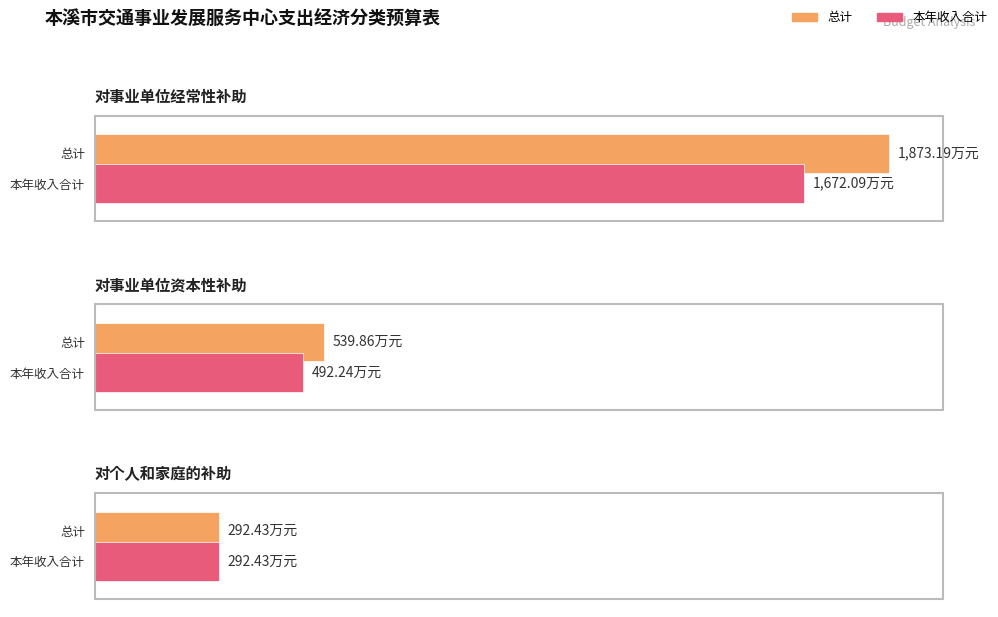

What is the minimum value for 本年收入合计?

292.4